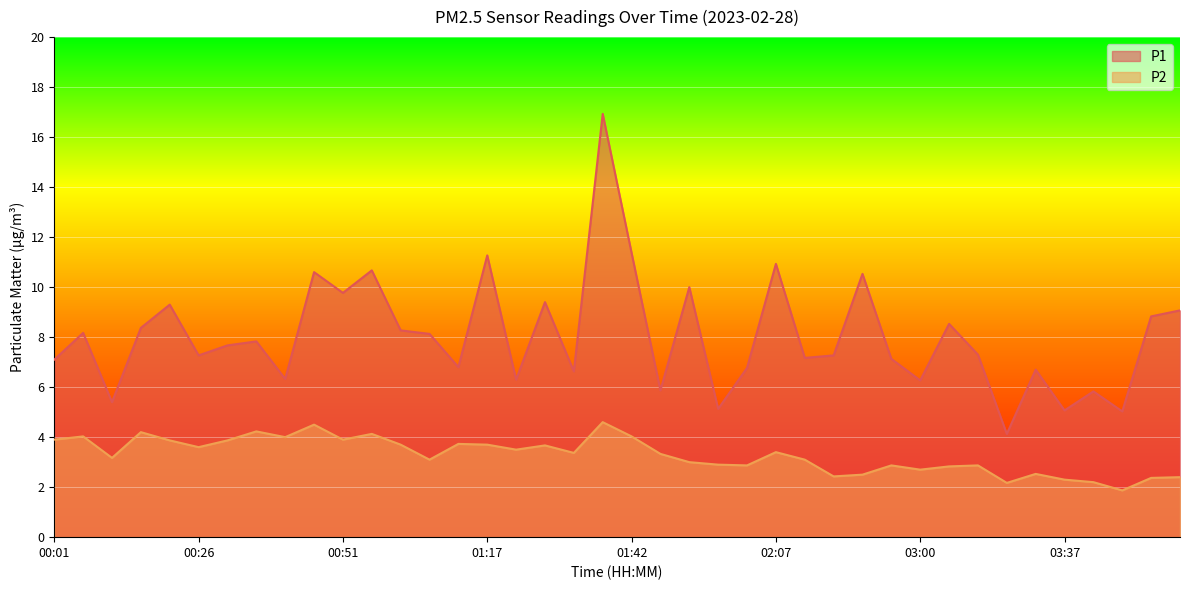

Reading left to right, list all the values displayed in this chart.

P1: 00:01=7.1	00:06=8.2	00:11=5.4	00:16=8.4	00:21=9.3	00:26=7.3	00:31=7.7	00:36=7.8	00:41=6.3	00:46=10.6	00:51=9.8	00:57=10.7	01:02=8.3	01:07=8.1	01:12=6.8	01:17=11.3	01:22=6.3	01:27=9.4	01:32=6.6	01:37=16.9	01:42=11.4	01:47=5.9	01:52=10.0	01:57=5.1	02:02=6.8	02:07=10.9	02:17=7.2	02:44=7.3	02:49=10.5	02:55=7.1	03:00=6.3	03:10=8.5	03:15=7.3	03:26=4.1	03:31=6.7	03:37=5.1	03:42=5.8	03:52=5.0	04:03=8.8	04:08=9.1
P2: 00:01=3.9	00:06=4.0	00:11=3.2	00:16=4.2	00:21=3.9	00:26=3.6	00:31=3.9	00:36=4.2	00:41=4.0	00:46=4.5	00:51=3.9	00:57=4.1	01:02=3.7	01:07=3.1	01:12=3.7	01:17=3.7	01:22=3.5	01:27=3.7	01:32=3.4	01:37=4.6	01:42=4.0	01:47=3.3	01:52=3.0	01:57=2.9	02:02=2.9	02:07=3.4	02:17=3.1	02:44=2.4	02:49=2.5	02:55=2.9	03:00=2.7	03:10=2.8	03:15=2.9	03:26=2.2	03:31=2.5	03:37=2.3	03:42=2.2	03:52=1.9	04:03=2.4	04:08=2.4